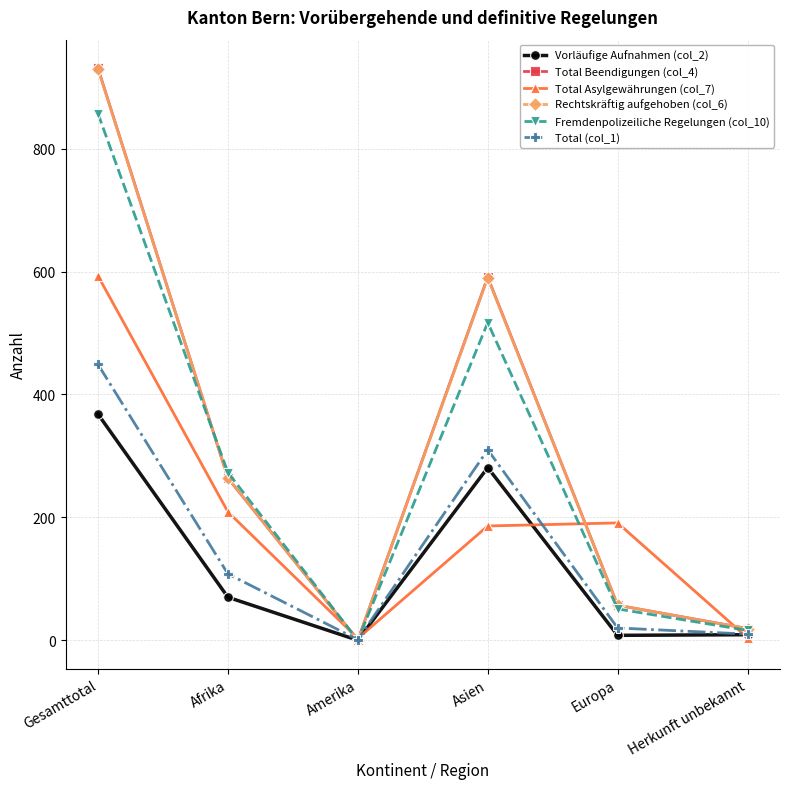

What is the label of the 5th point from the left?

Europa